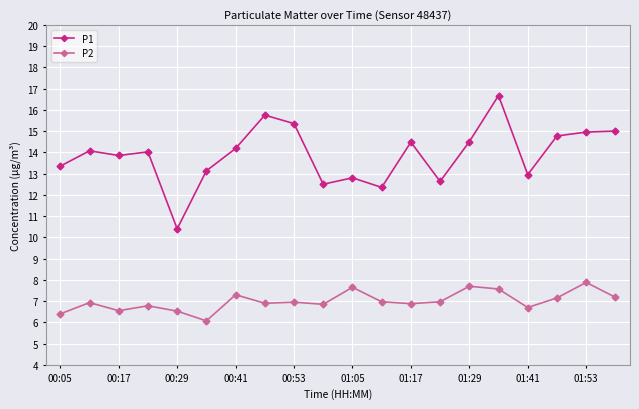

What is the average value of the P1 series?

13.9